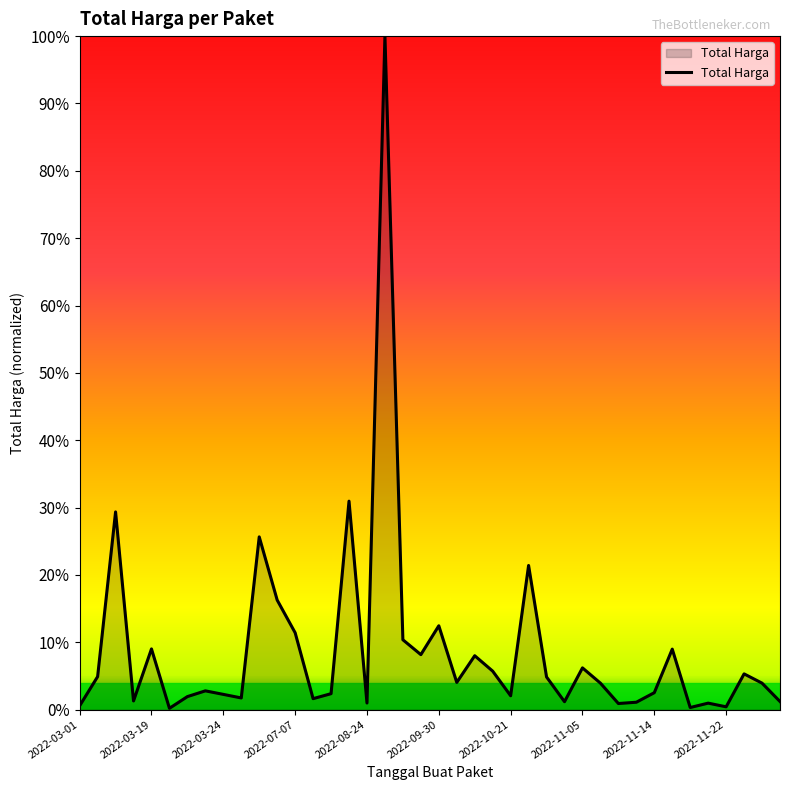

Is this an area chart (filled region under the line)?

Yes